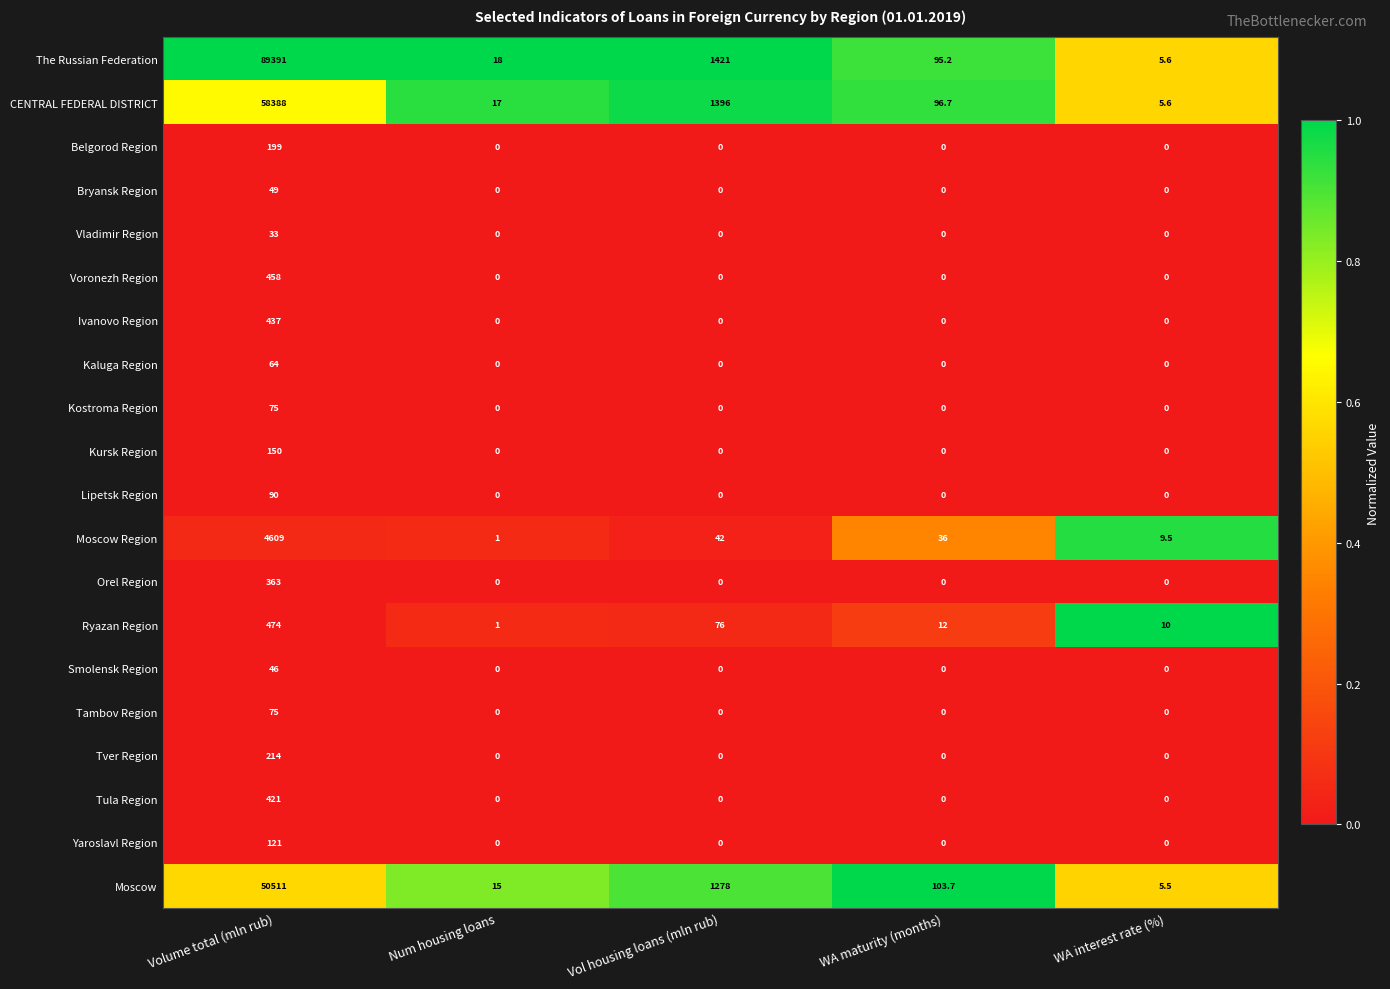

At which label does Tver Region reach its peak?

Volume total (mln rub)